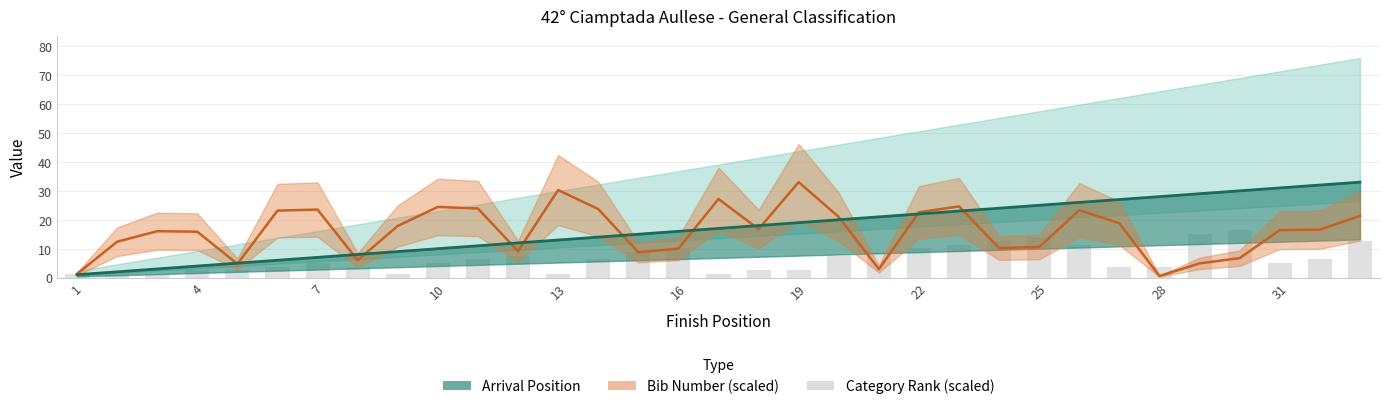

Are the bars horizontal?

No